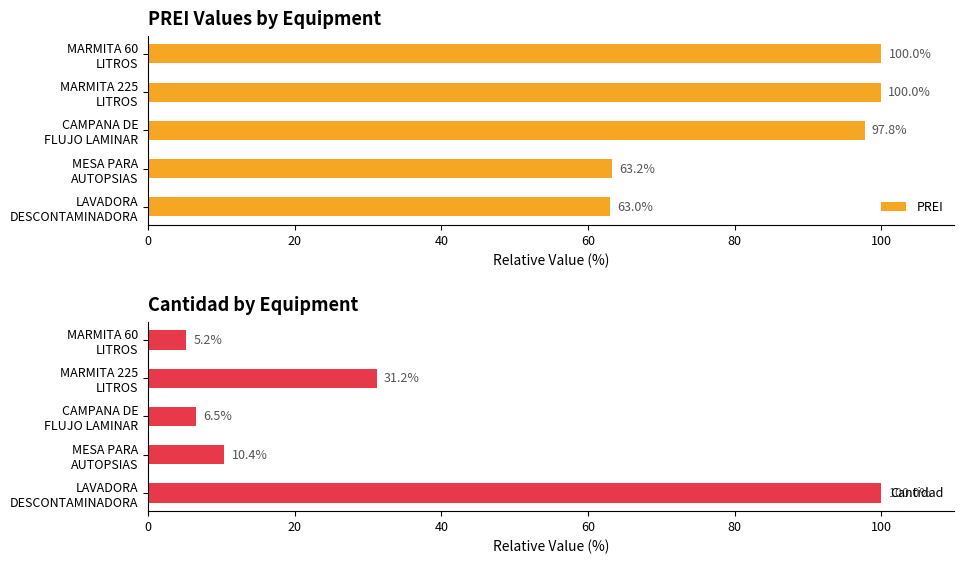

What is the average value of the PREI series?

84.8